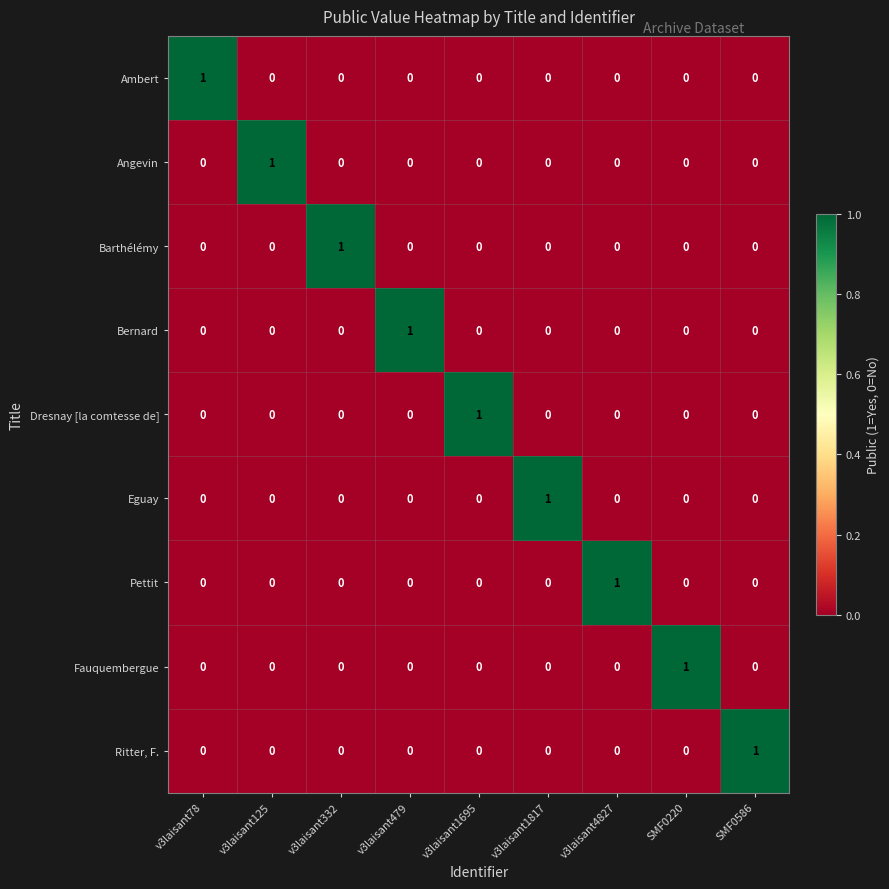

At which label does Fauquembergue reach its peak?

SMF0220